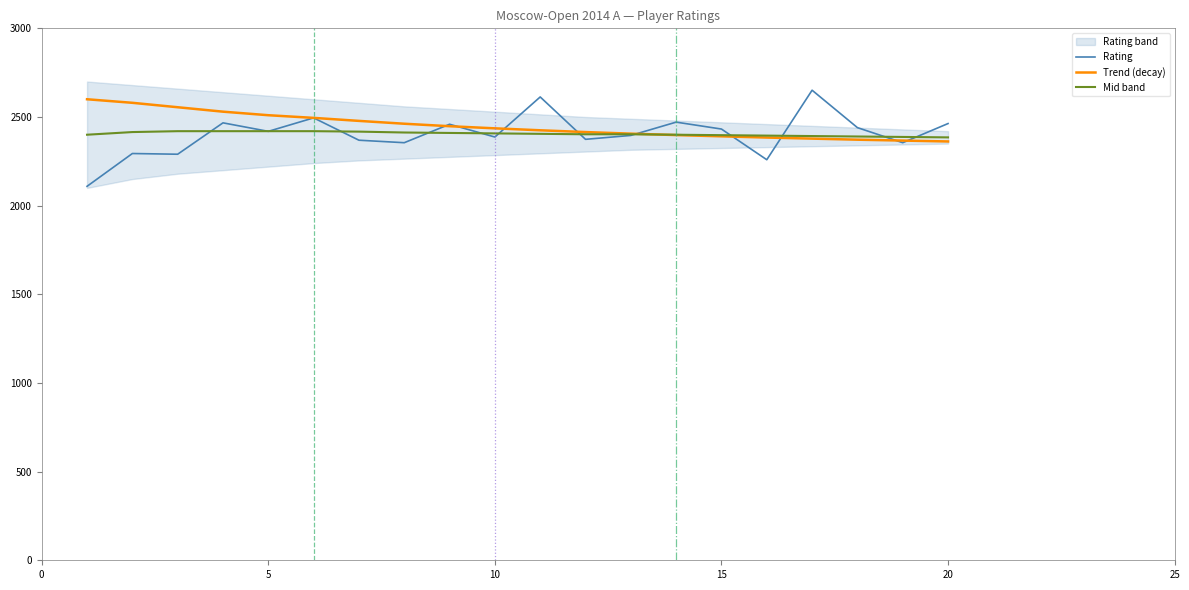

What is the difference between the second highest and minimum values in the Mid band series?

35.0